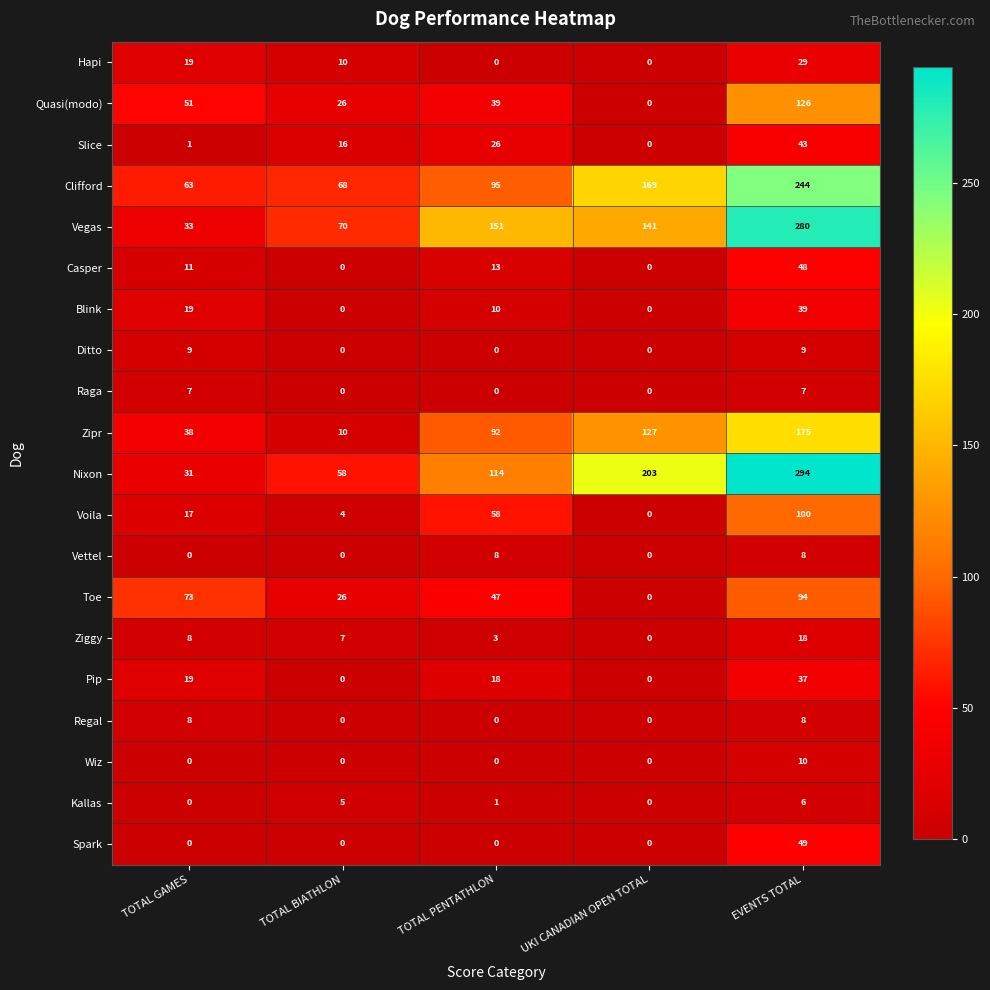

How many categories are shown in the chart?

5